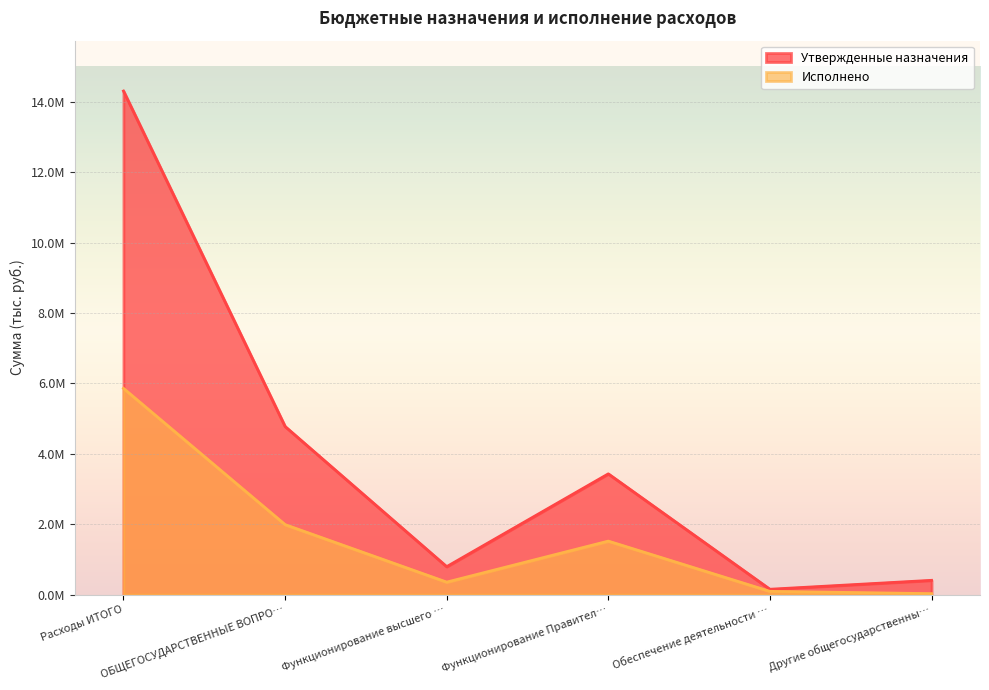

Is it true that Исполнено equals 90484.0 at Обеспечение деятельности …?

True